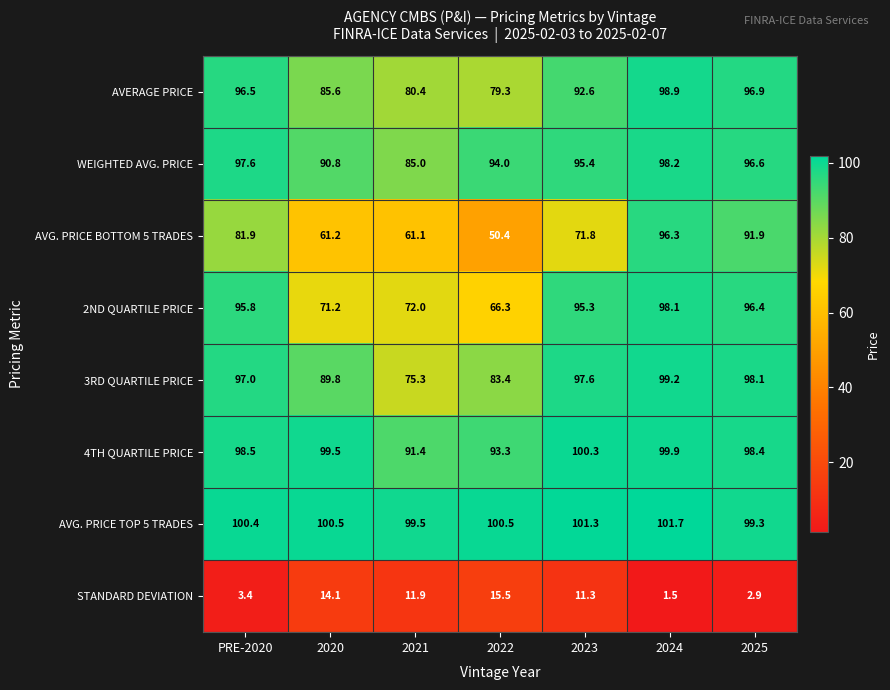

Is it true that AVG. PRICE BOTTOM 5 TRADES equals 43.3 at 2024?

False